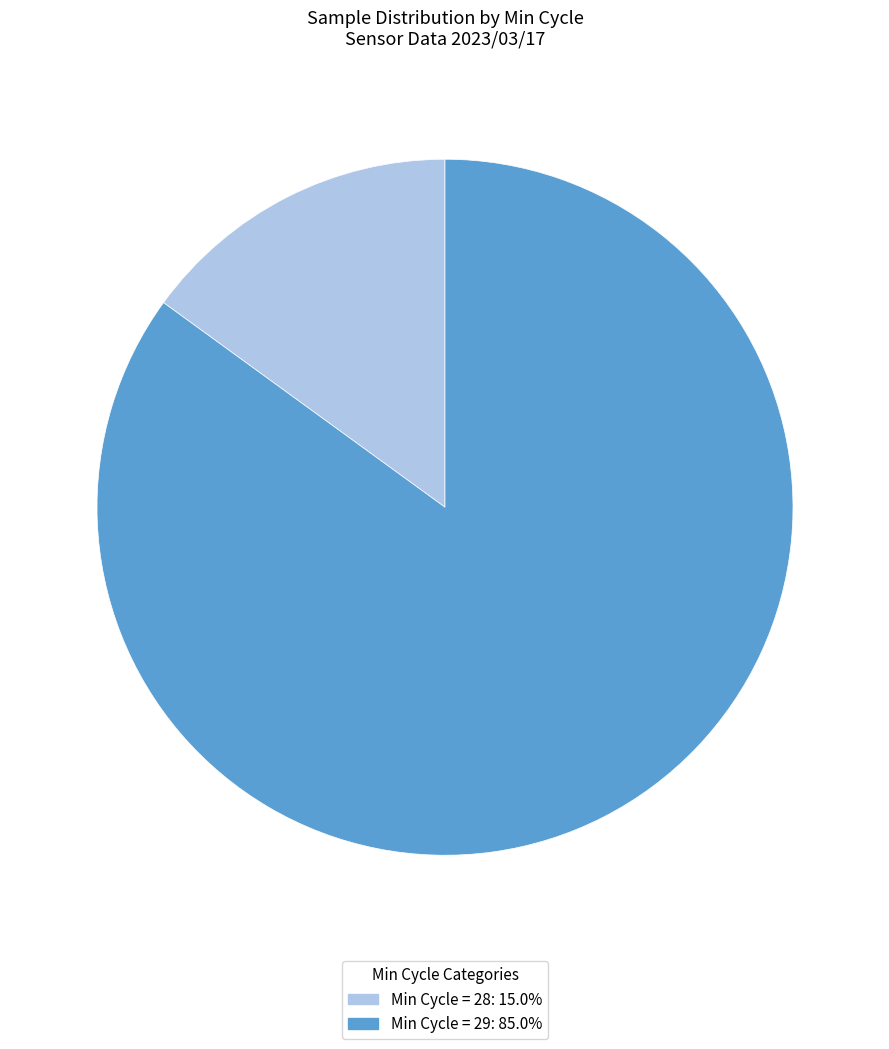

Does any single category account for the majority?

Yes